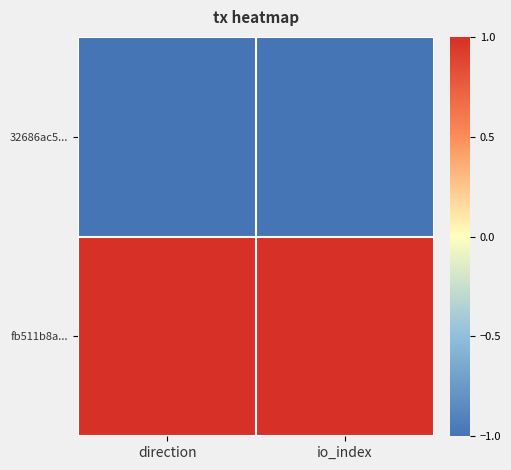

Which has a higher value, io_index or direction?

io_index